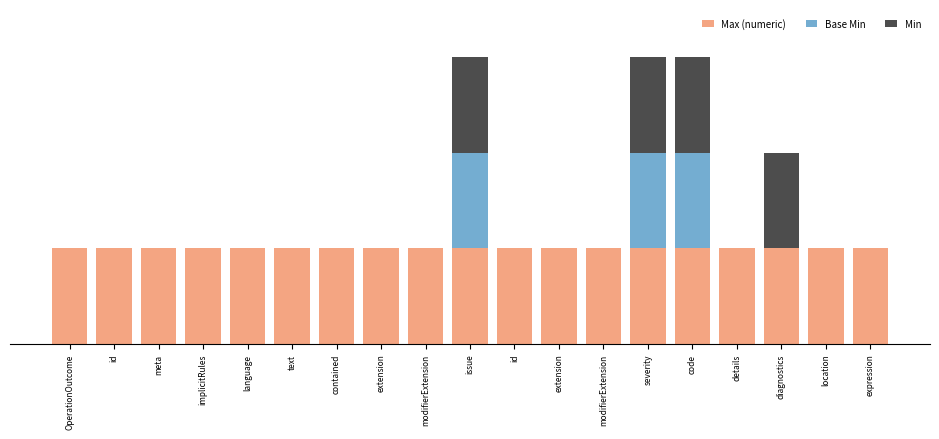

List the labels in order of Base Min value, smallest first.

OperationOutcome, id, meta, implicitRules, language, text, contained, extension, modifierExtension, id, extension, modifierExtension, details, diagnostics, location, expression, issue, severity, code